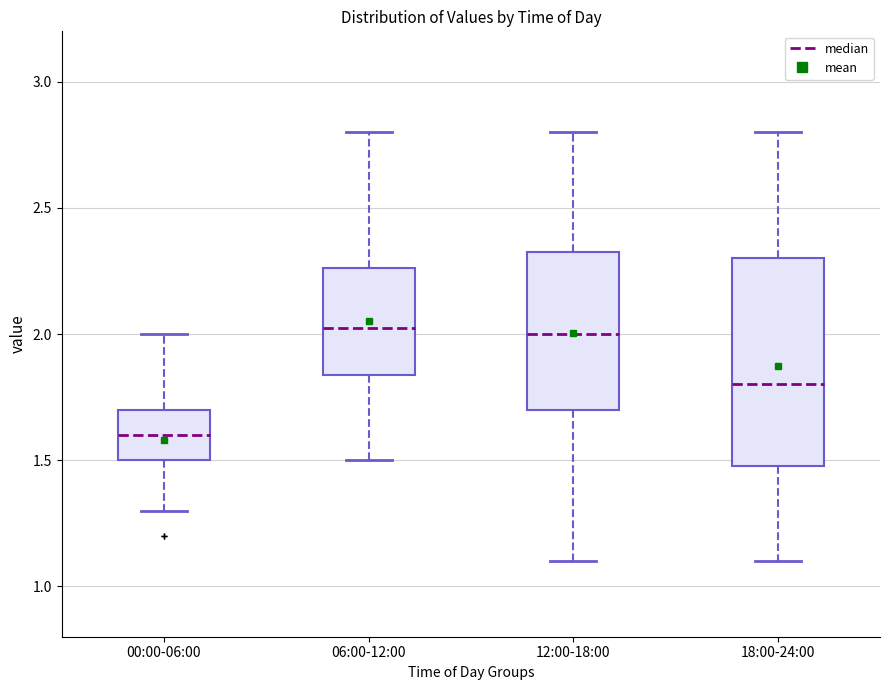

Which box is the tallest, from its lower edge to its upper edge?

18:00-24:00